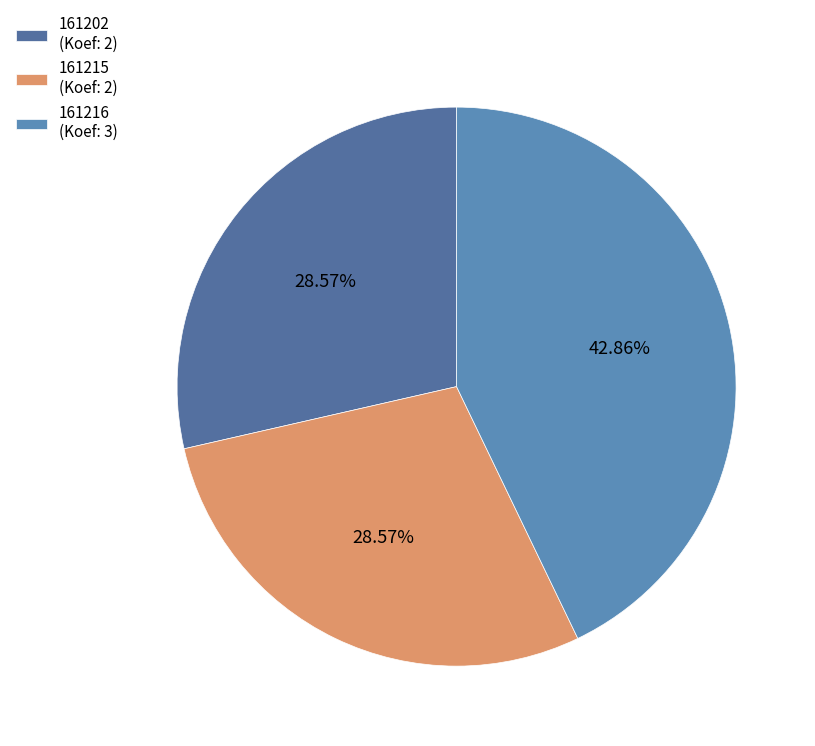

To the nearest percent, what is the combined percentage of 161202 and 161215?

57%